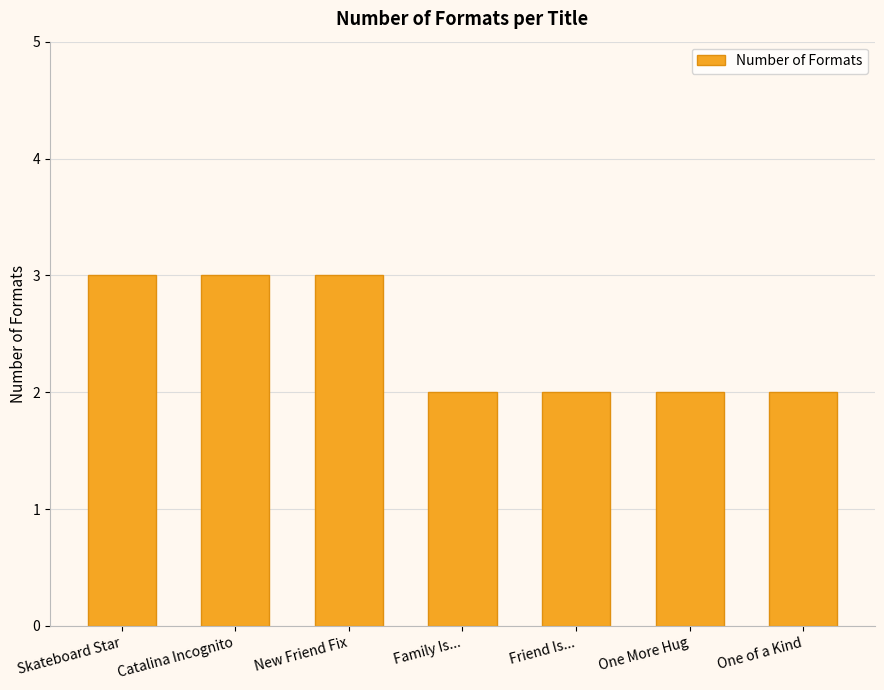

What is the label of the 3rd bar from the left?

New Friend Fix